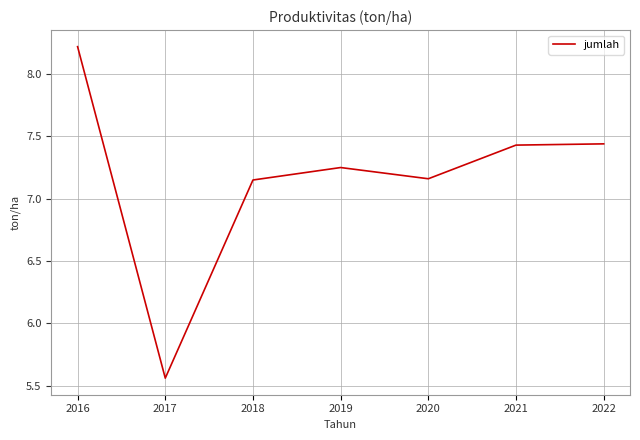

The chart shows a value of 2.0 at 2019. True or false?

False